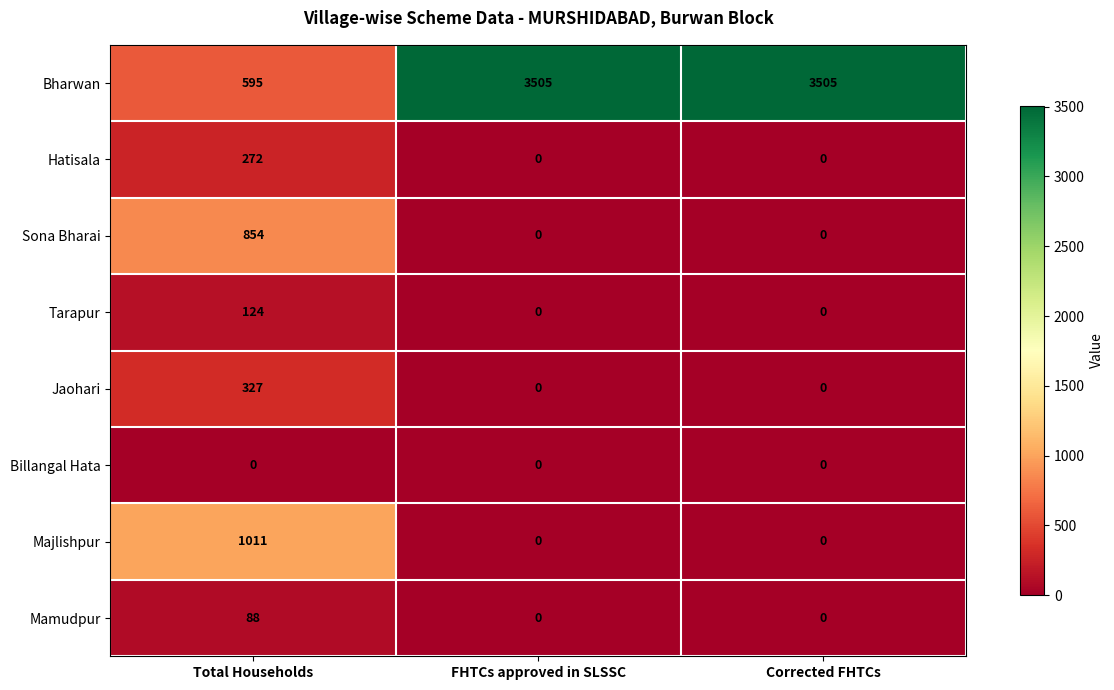

Count the number of categories in the chart.

3